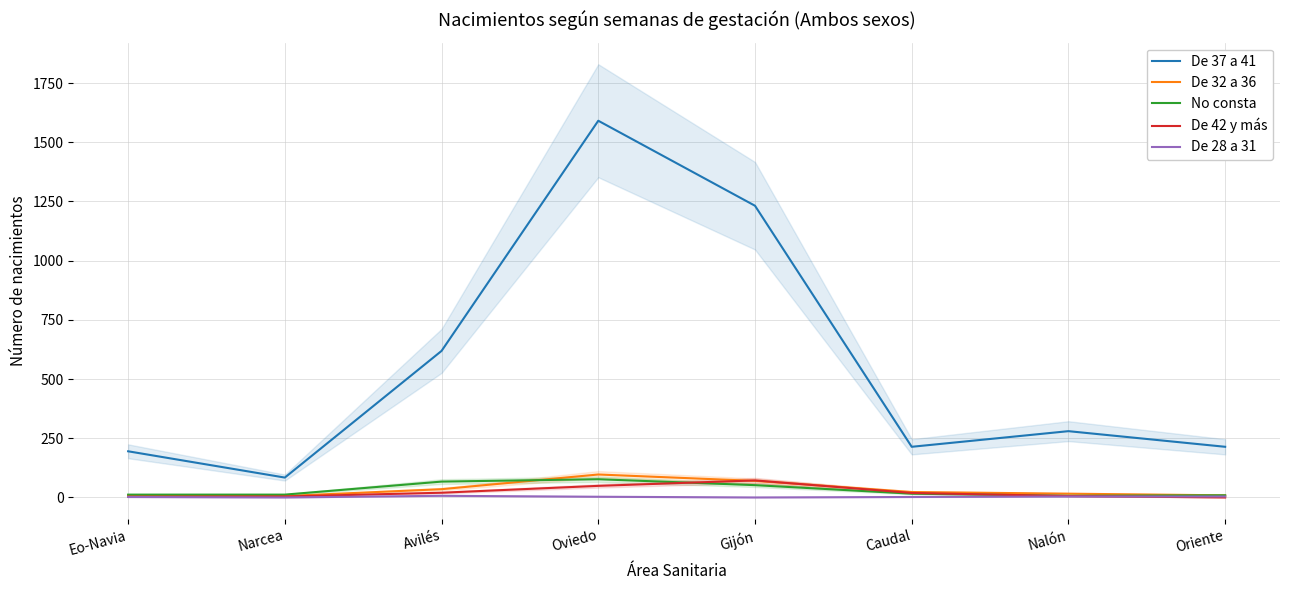

What are all the series names shown in the legend?

De 37 a 41, De 32 a 36, No consta, De 42 y más, De 28 a 31